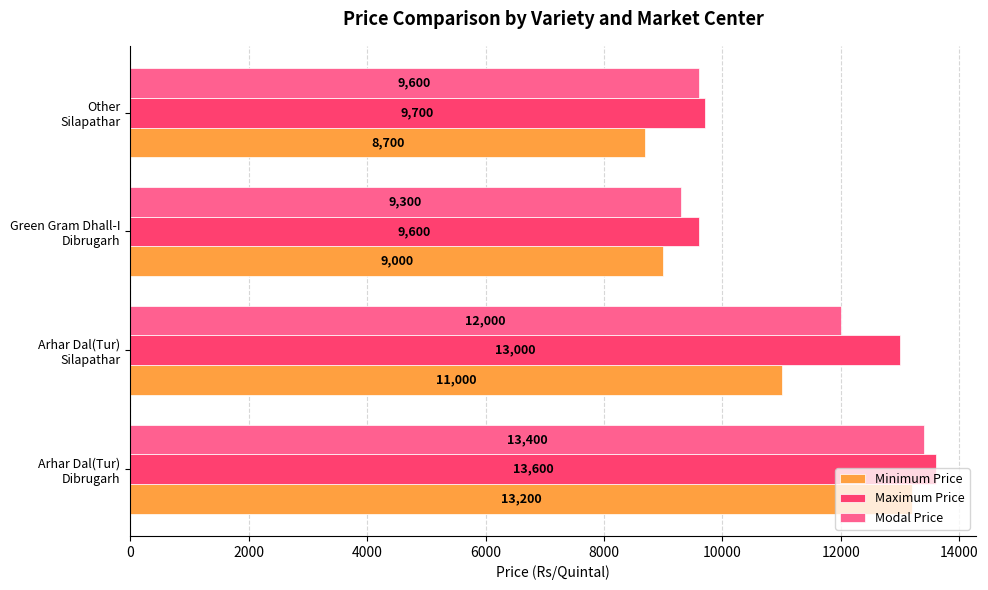

What is the sum of all Modal Price values?

44300